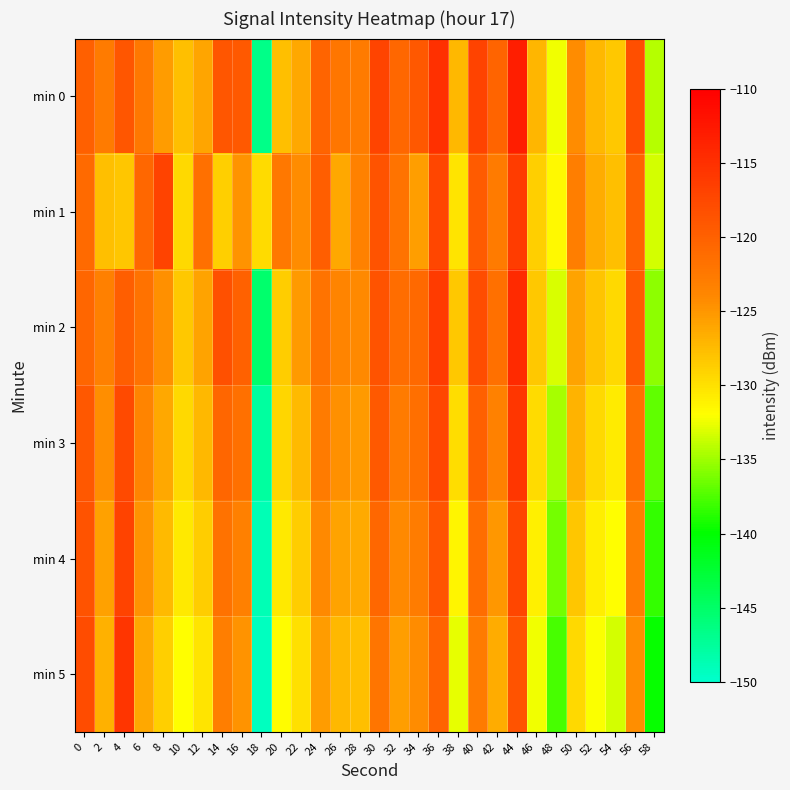

How many series are shown in this chart?

6